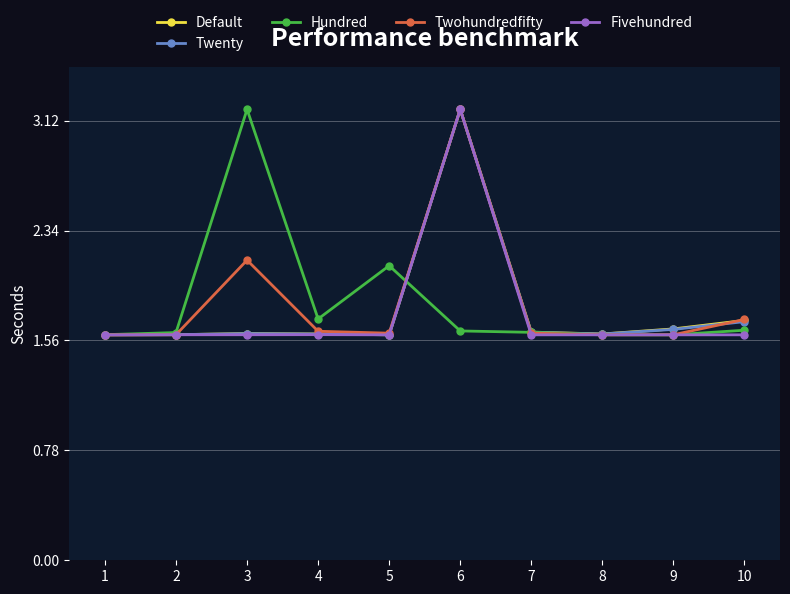

Count the number of categories in the chart.

10